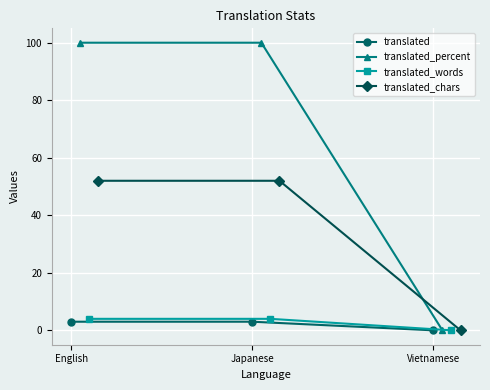

Which series has the largest total across all categories?

translated_percent